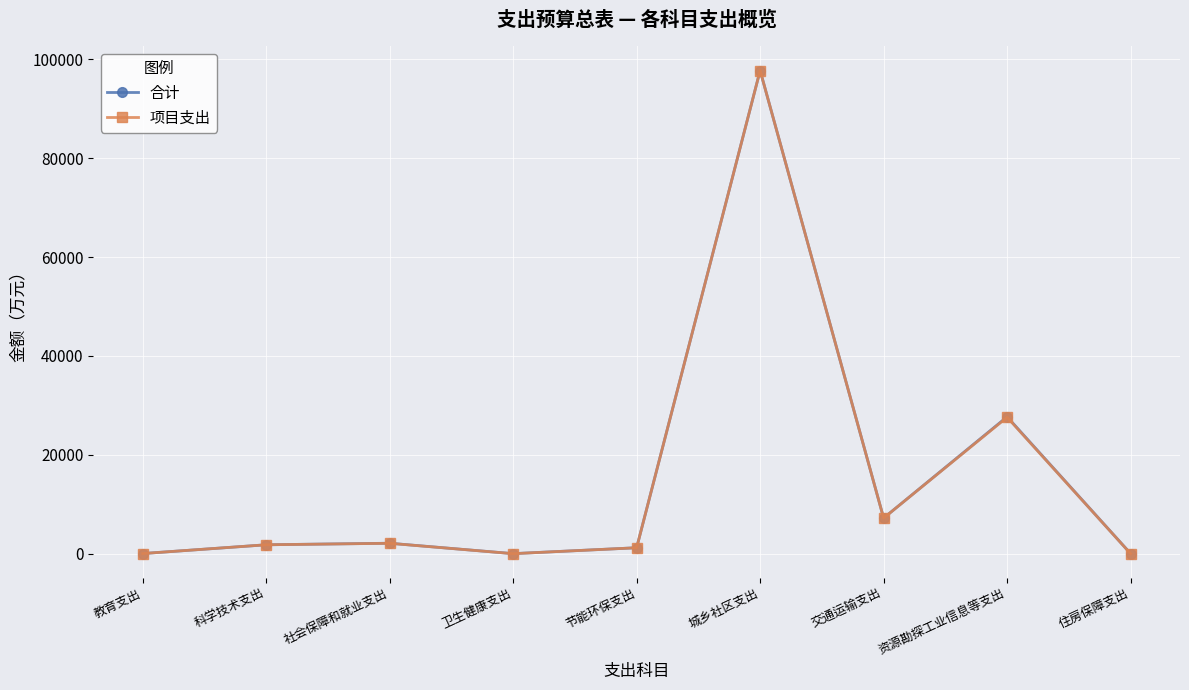

At which category is the sum across all series the highest?

城乡社区支出